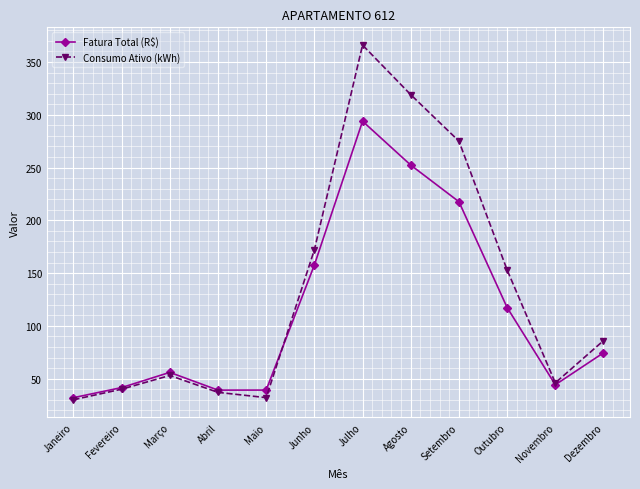

At which label does Fatura Total (R$) reach its minimum?

Janeiro